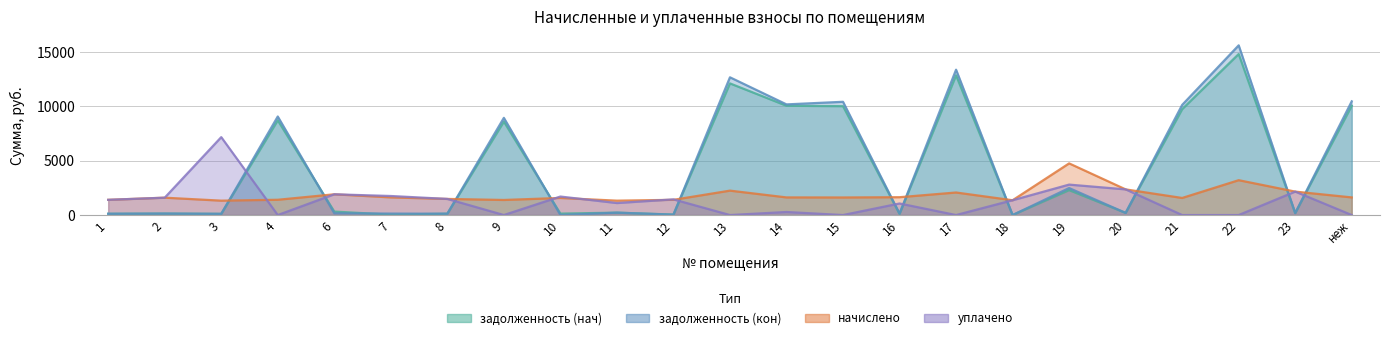

Is the value of уплачено at 18 greater than the value of задолженность (кон) at 3?

Yes